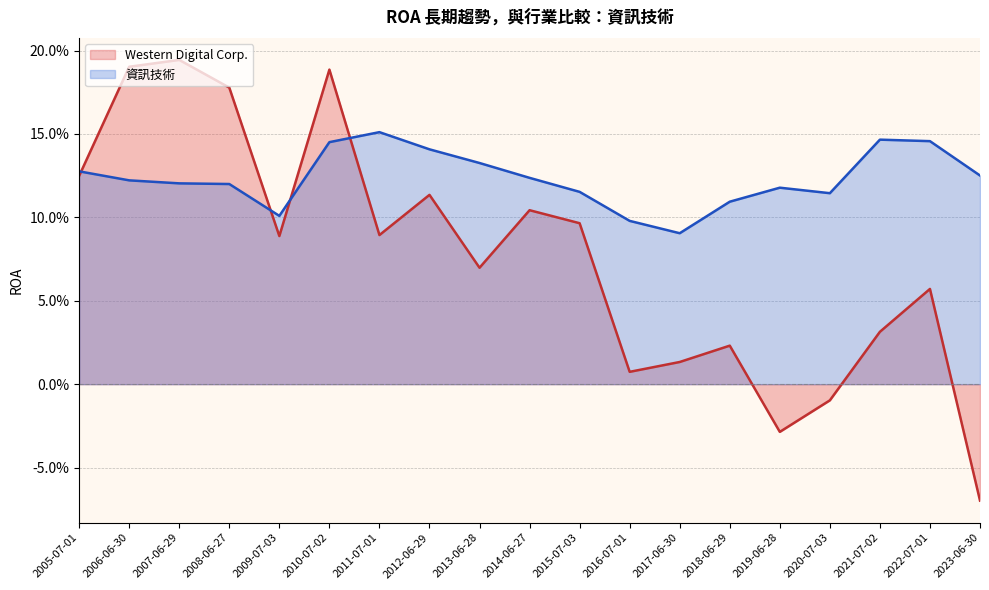

What is the sum of all 資訊技術 values?

2.3